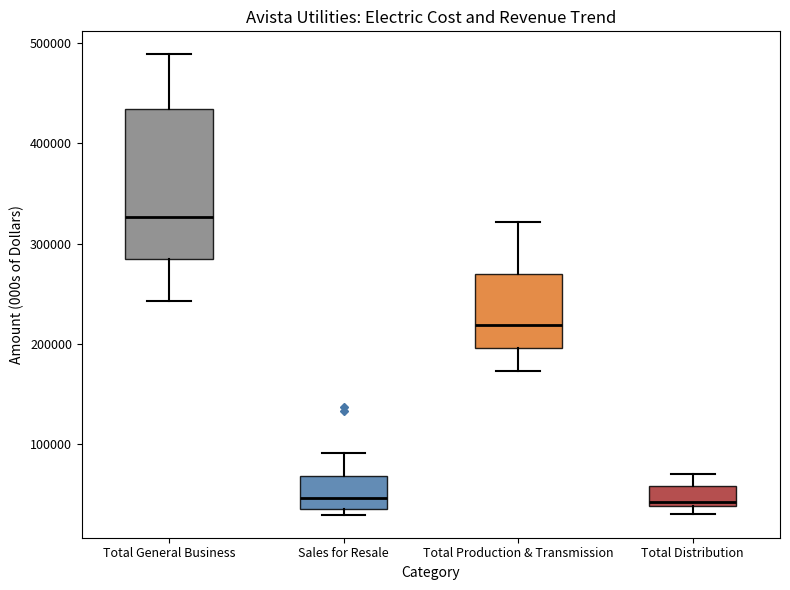

Reading left to right, read every box against the y-axis: the position of its median line, the range the box covers, and the ends of its whiskers. The values are not printed on the chart, so give them approximately, as read against the axis.

Total General Business: median 330000, box 280000 to 430000, whiskers 240000 to 490000
Sales for Resale: median 50000, box 40000 to 70000, whiskers 30000 to 90000
Total Production & Transmission: median 220000, box 200000 to 270000, whiskers 170000 to 320000
Total Distribution: median 40000 (just above the box's lower edge), box 40000 to 60000, whiskers 30000 to 70000